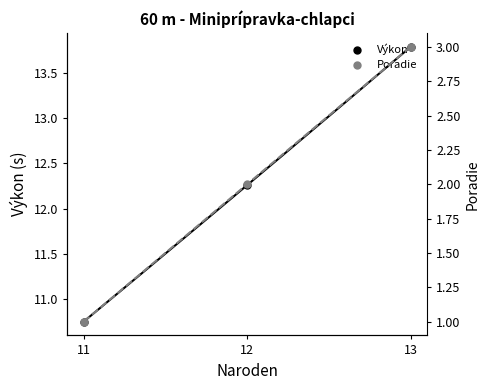

Is the value of Poradie at 11 greater than the value of Výkon at 12?

No